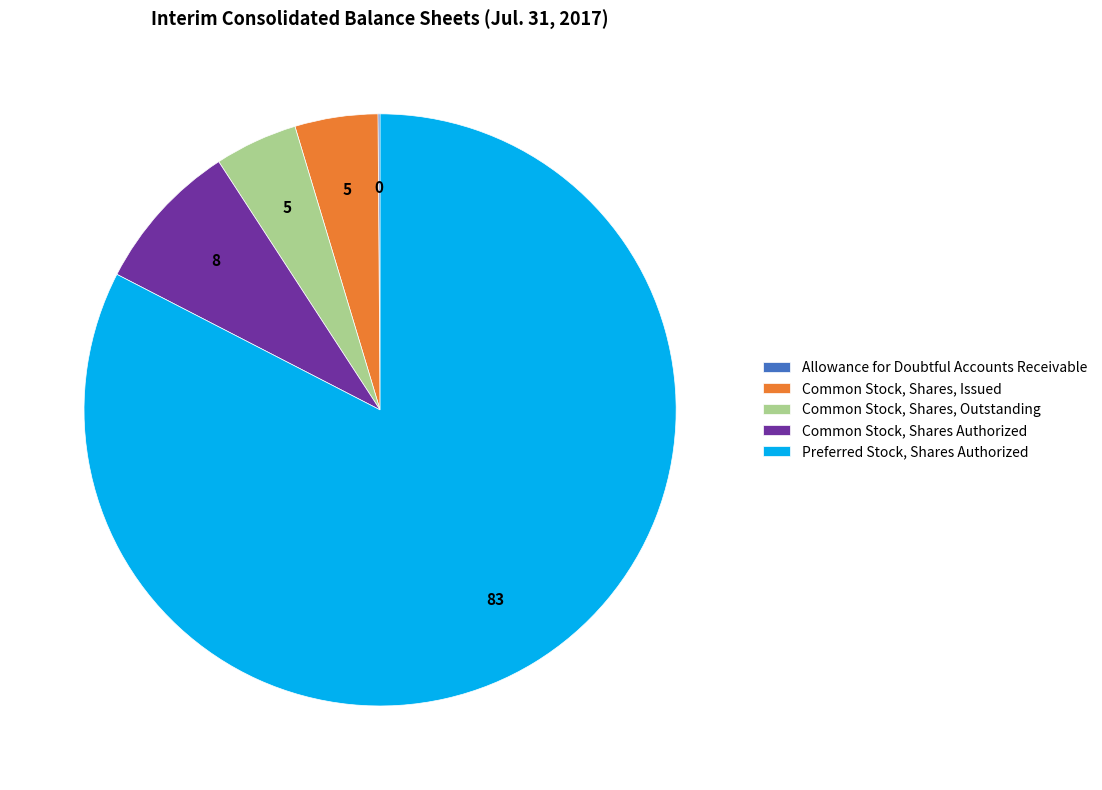

Does Common Stock, Shares Authorized represent more than half of the total?

No